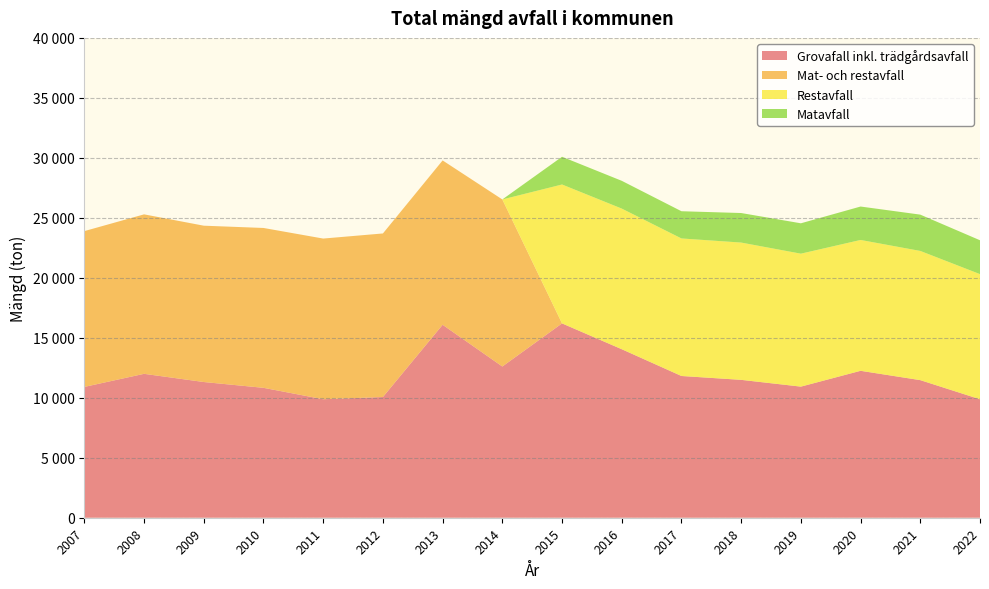

Reading left to right, transcribe all the data shown in this chart.

Grovafall inkl. trädgårdsavfall: 10906	11996	11313	10829	9878	10063	16085	12606	16200	14048	11816	11494	10929	12248	11470	9875
Mat- och restavfall: 12988	13294	13032	13326	13394	13635	13700	13927	0	0	0	0	0	0	0	0
Restavfall: 0	0	0	0	0	0	0	0	11579	11723	11465	11444	11083	10907	10770	10432
Matavfall: 0	0	0	0	0	0	0	0	2312	2315	2269	2463	2532	2787	3027	2823